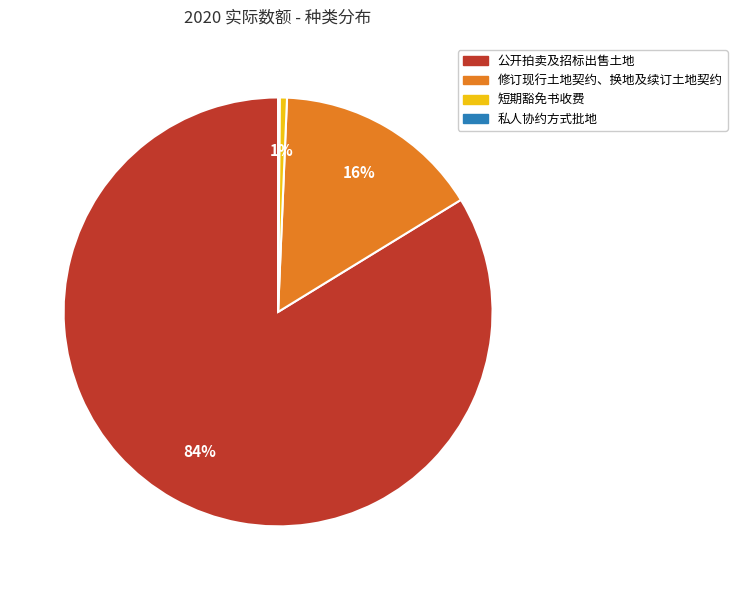

Which category has the biggest portion of the pie?

公开拍卖及招标出售土地